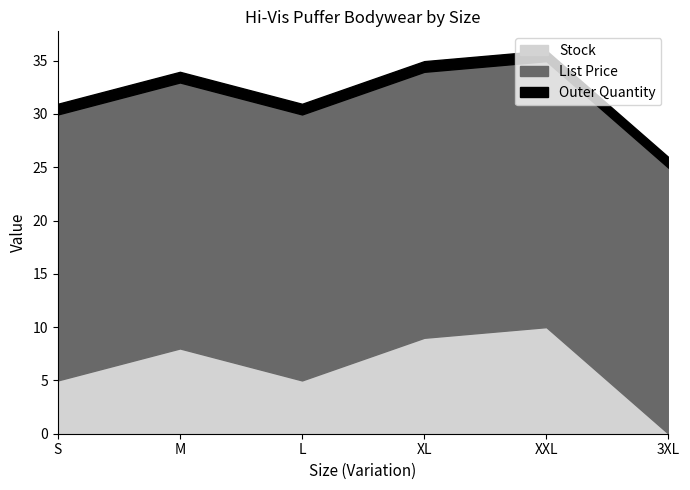

What is the label of the 5th point from the left?

XXL